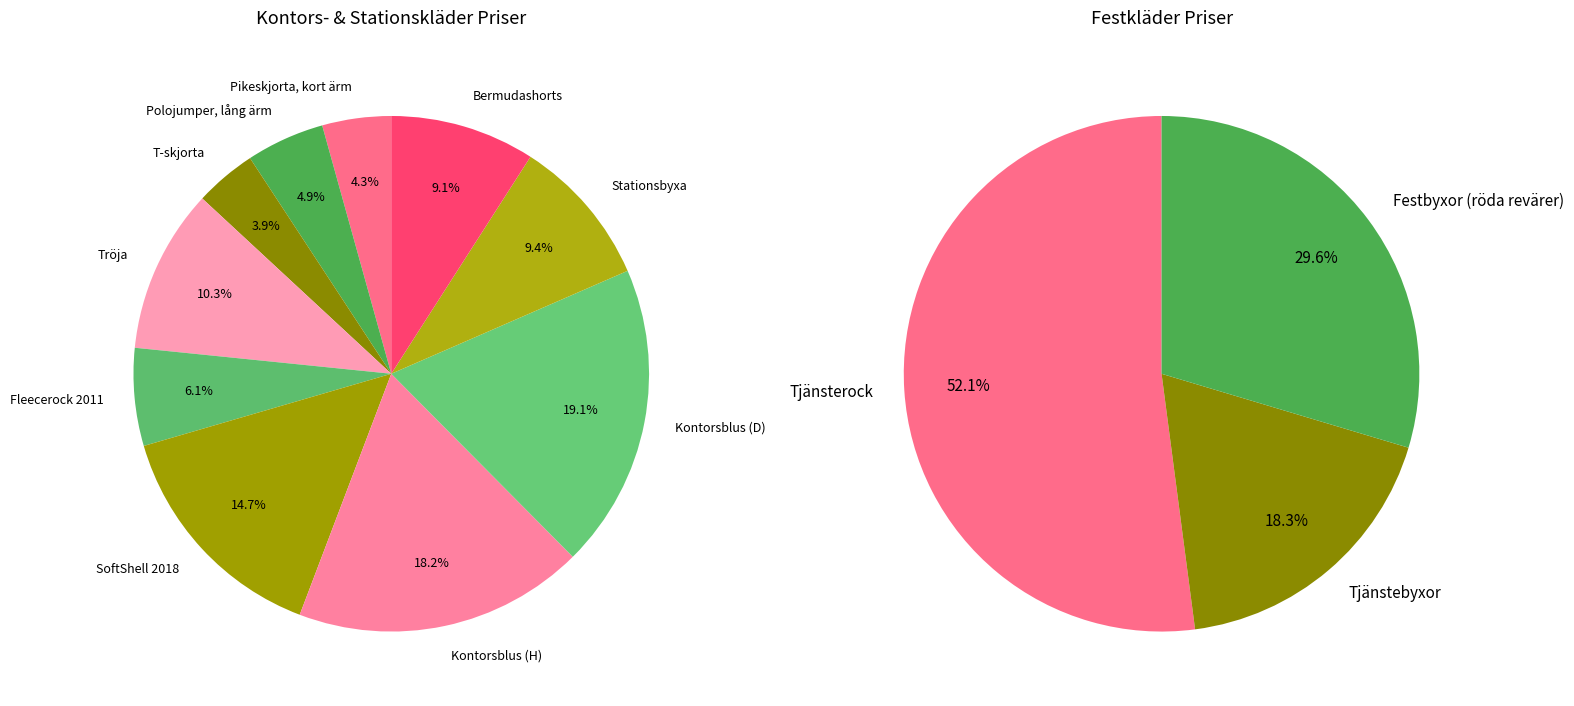

Rank the categories by value from lowest to highest.

T-skjorta, Pikeskjorta, kort ärm, Polojumper, lång ärm, Fleecerock 2011, Bermudashorts, Stationsbyxa, Tröja, SoftShell 2018, Kontorsblus (H), Kontorsblus (D)